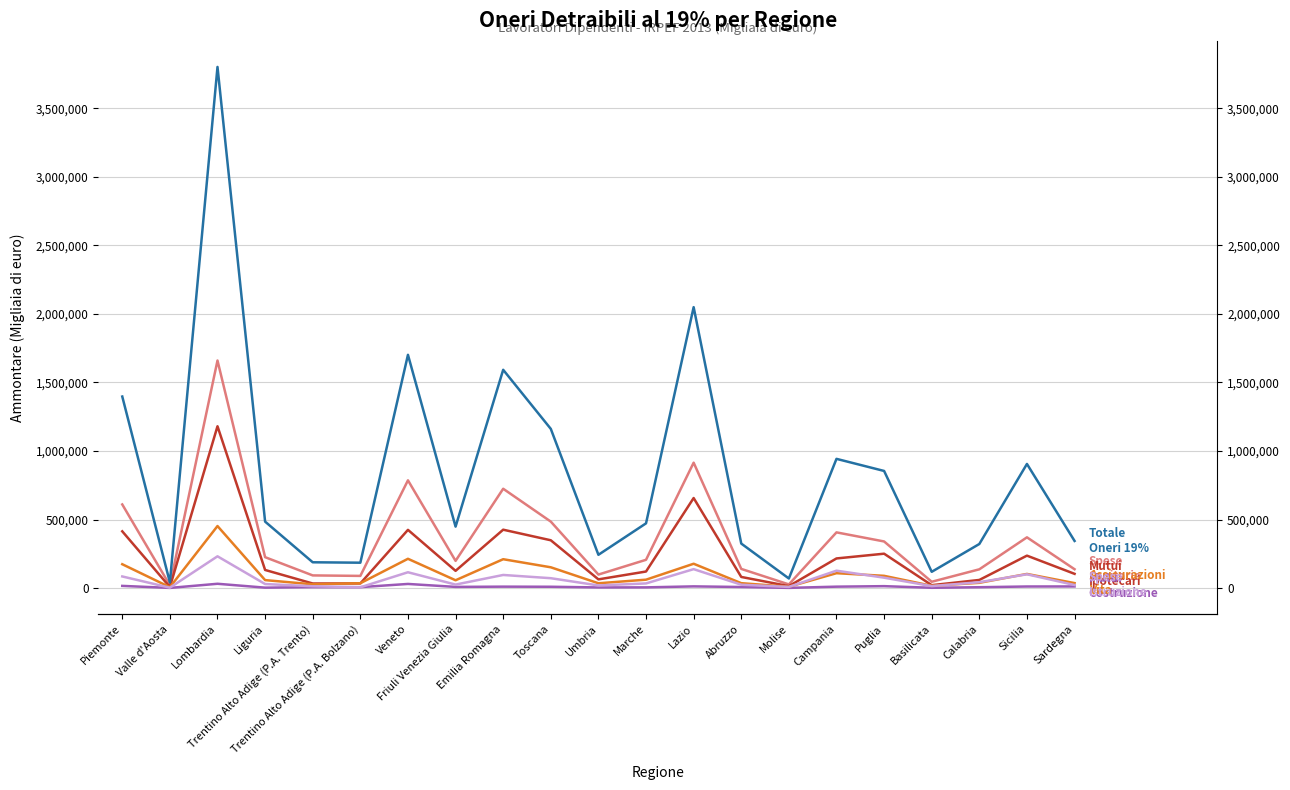

What is the difference between the Totale oneri detraibili 19% (Ammontare) values at Calabria and Lazio?

1727427